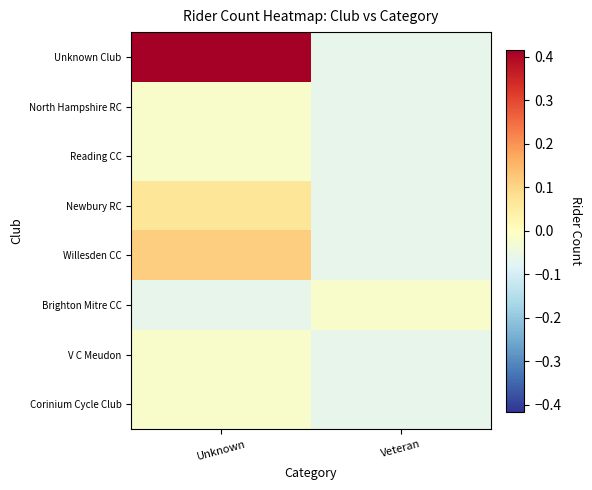

At Unknown, list the series in order from smallest to largest.

Brighton Mitre CC, North Hampshire RC, Reading CC, V C Meudon, Corinium Cycle Club, Newbury RC, Willesden CC, Unknown Club